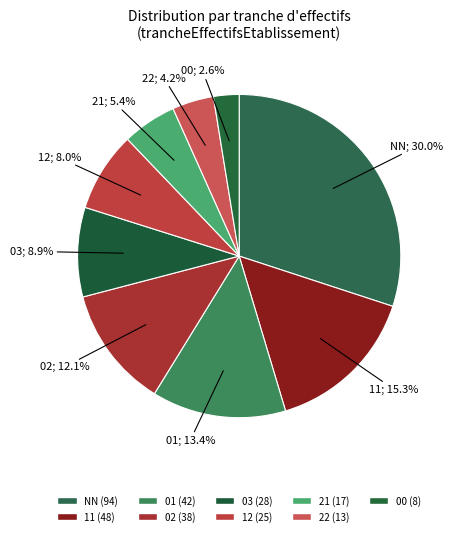

What is the smallest slice in the pie chart?

00